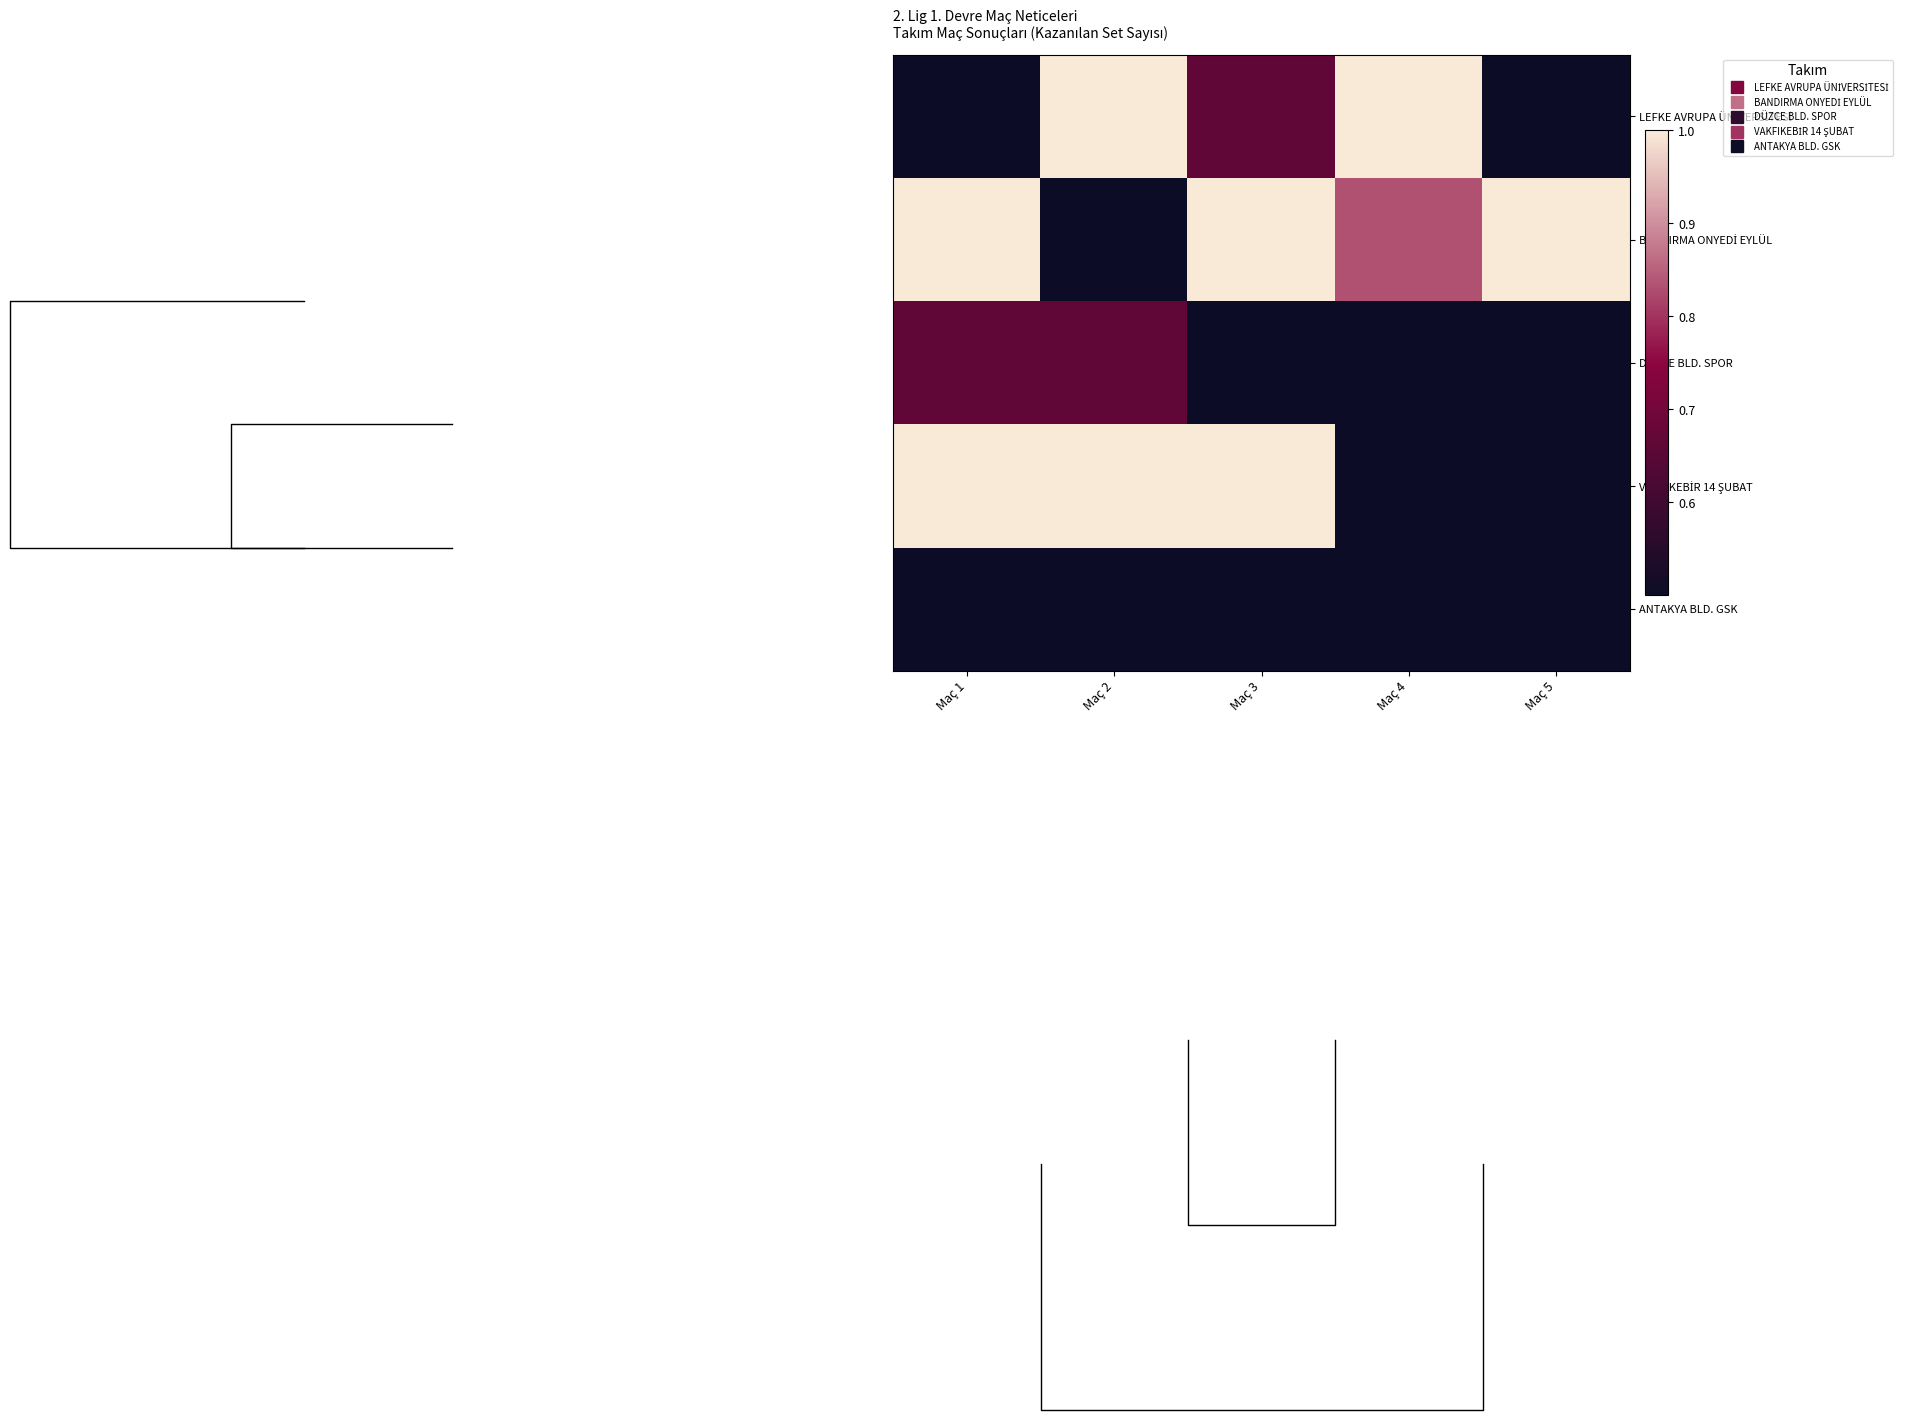

Which series has the widest spread of values?

LEFKE AVRUPA ÜNİVERSİTESİ